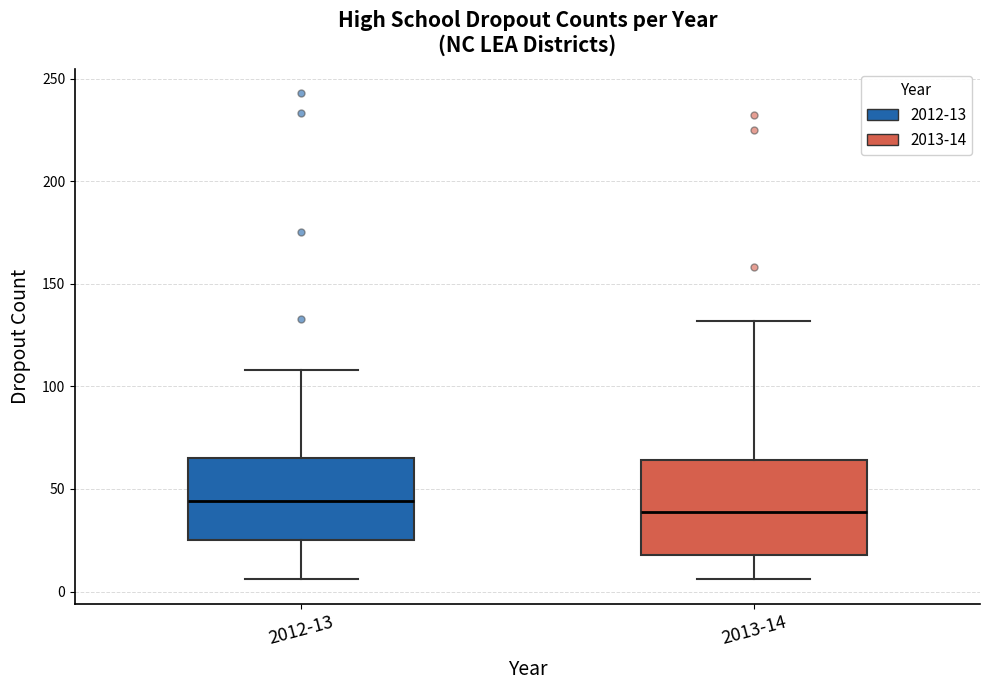

Which box is the tallest, from its lower edge to its upper edge?

2013-14